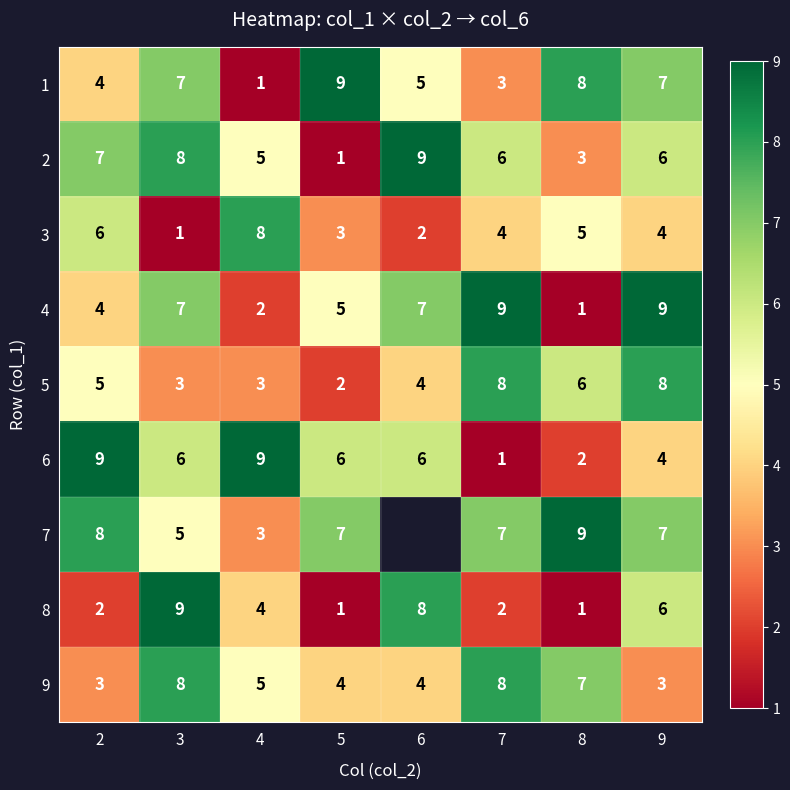

What is the approximate value of 6 at 2?

9